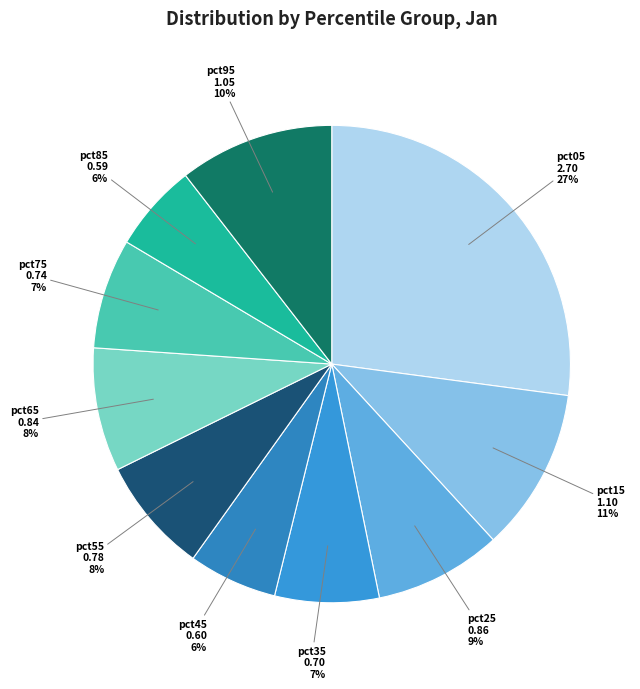

Is it true that pct45 is 1% of the pie?

False